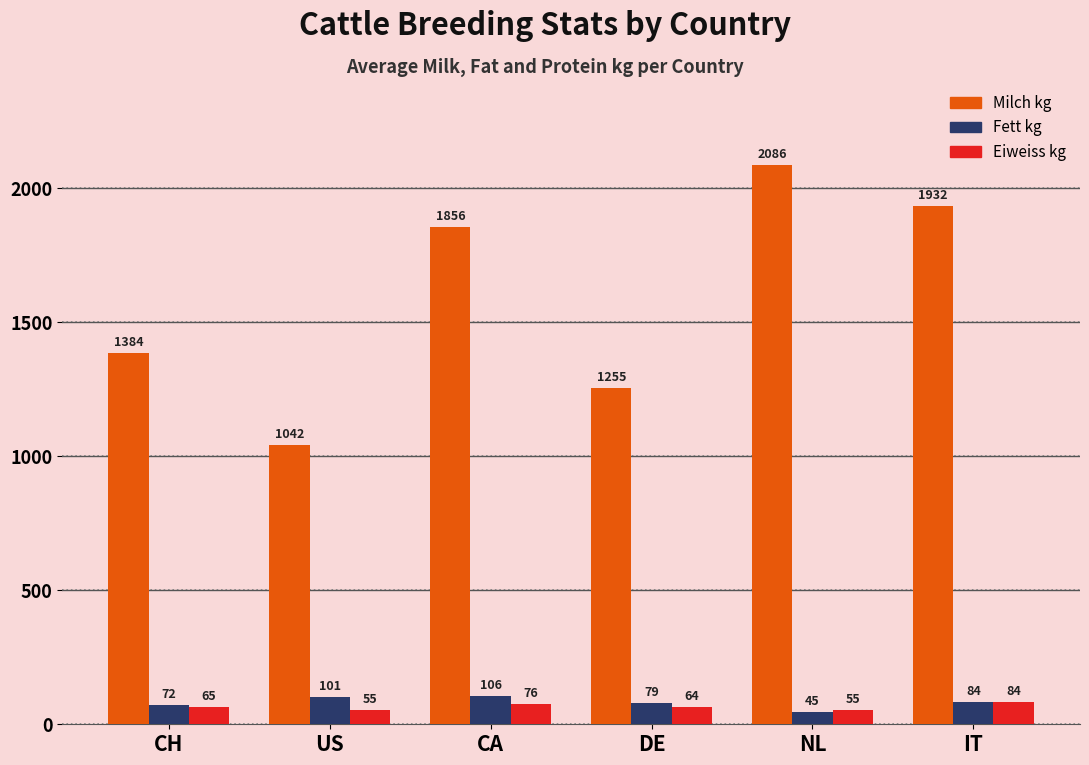

What is the value of the Eiweiss kg bar at the 3rd from the left?

76